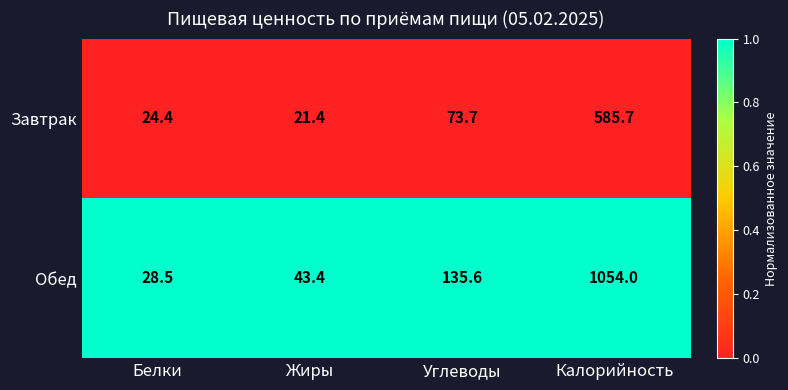

Which category has the highest value across all series?

Калорийность